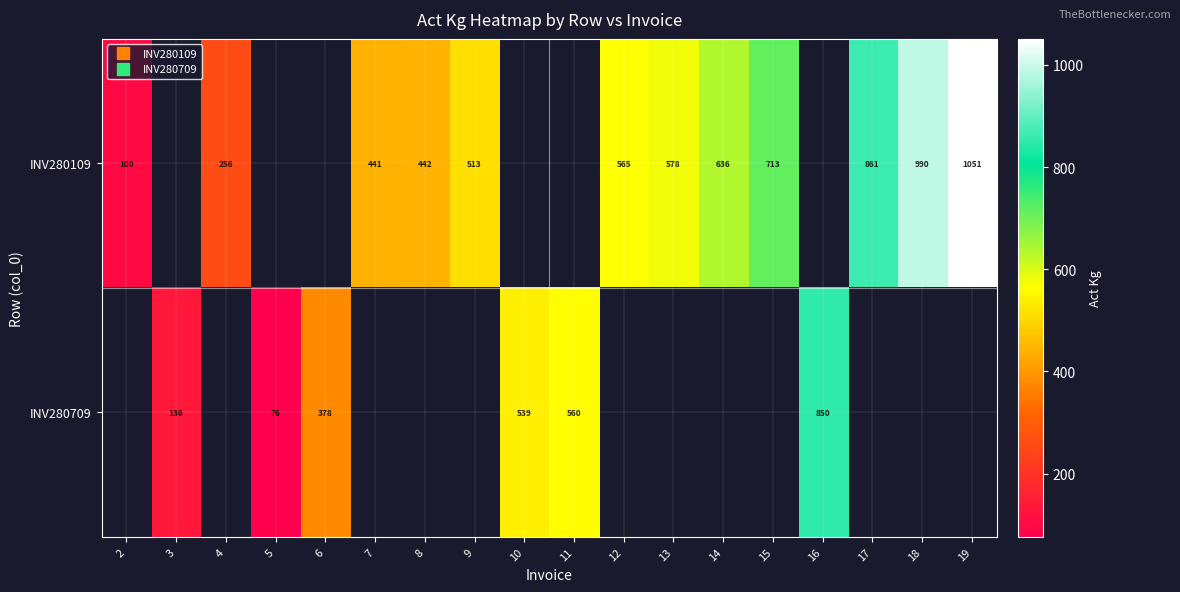

The INV280709 series shows 430.7 at 16. True or false?

False